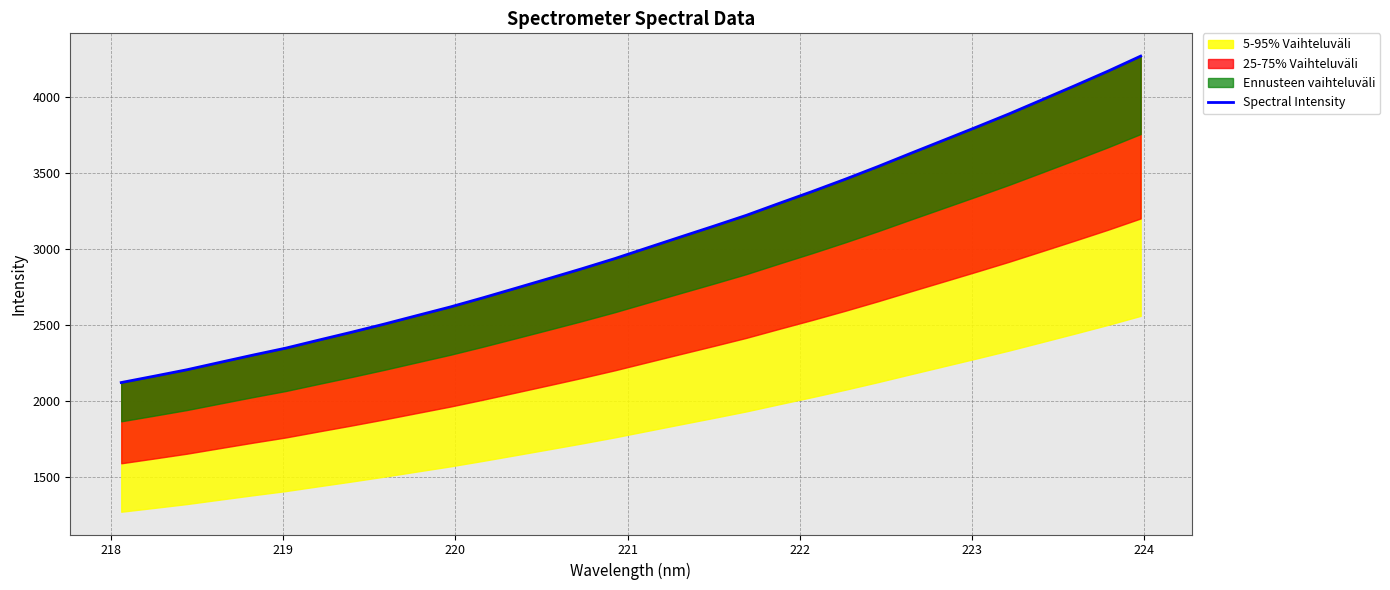

How many lines are shown in the chart?

1